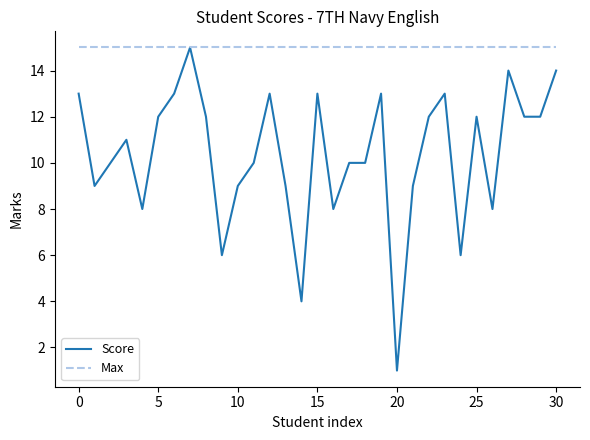

Which series has the widest spread of values?

Score